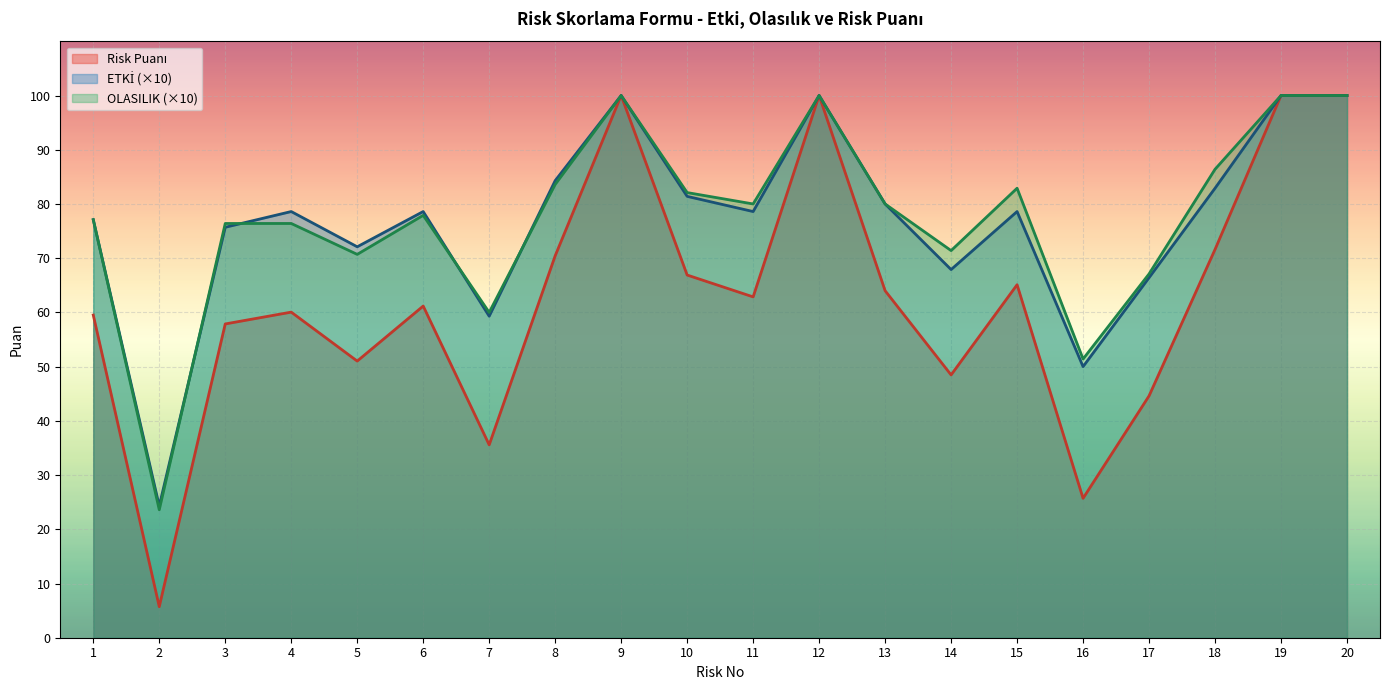

True or false: Risk Puanı and OLASILIK intersect in this chart.

False